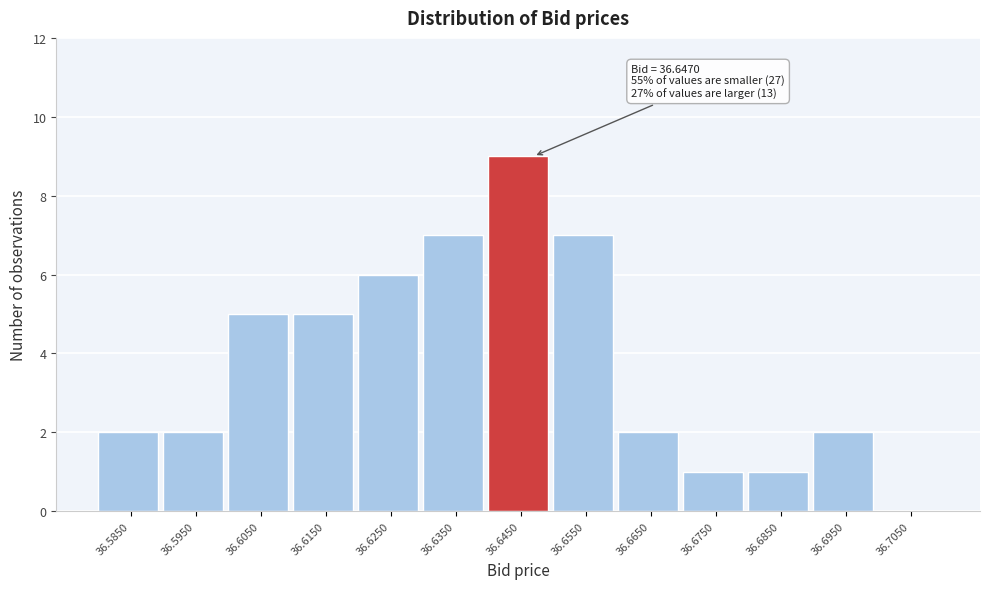

Reading left to right, extract all data points from this chart.

36.5850=2	36.5950=2	36.6050=5	36.6150=5	36.6250=6	36.6350=7	36.6450=9	36.6550=7	36.6650=2	36.6750=1	36.6850=1	36.6950=2	36.7050=0